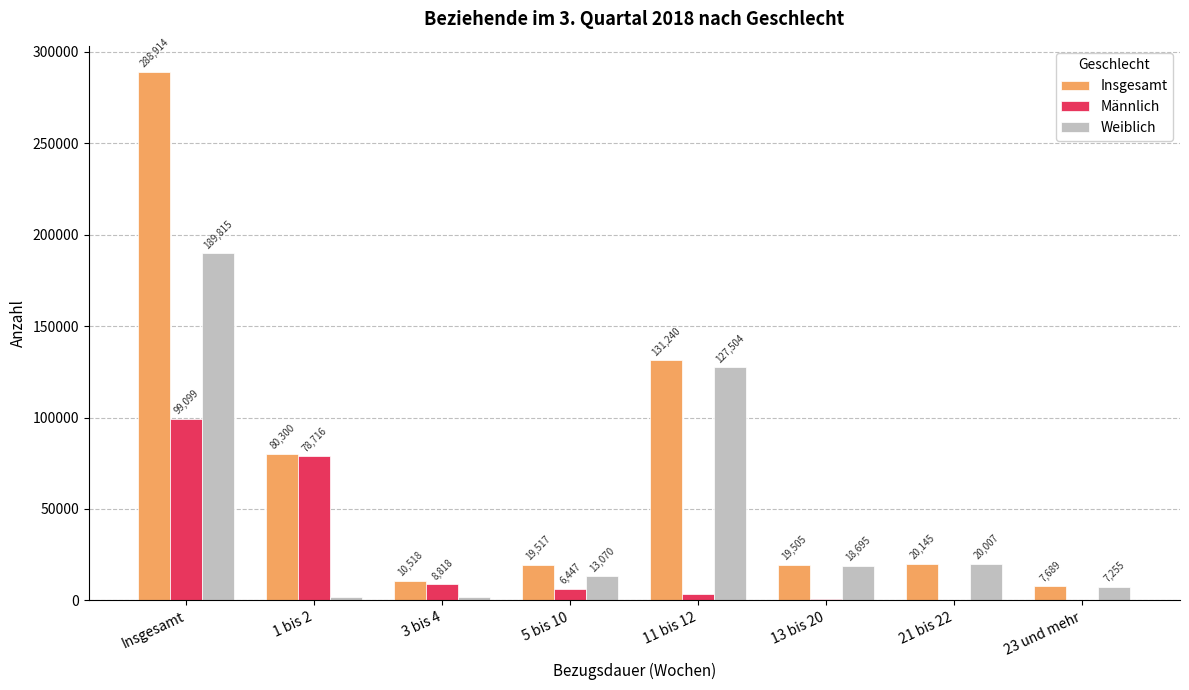

Does the chart contain stacked bars?

No